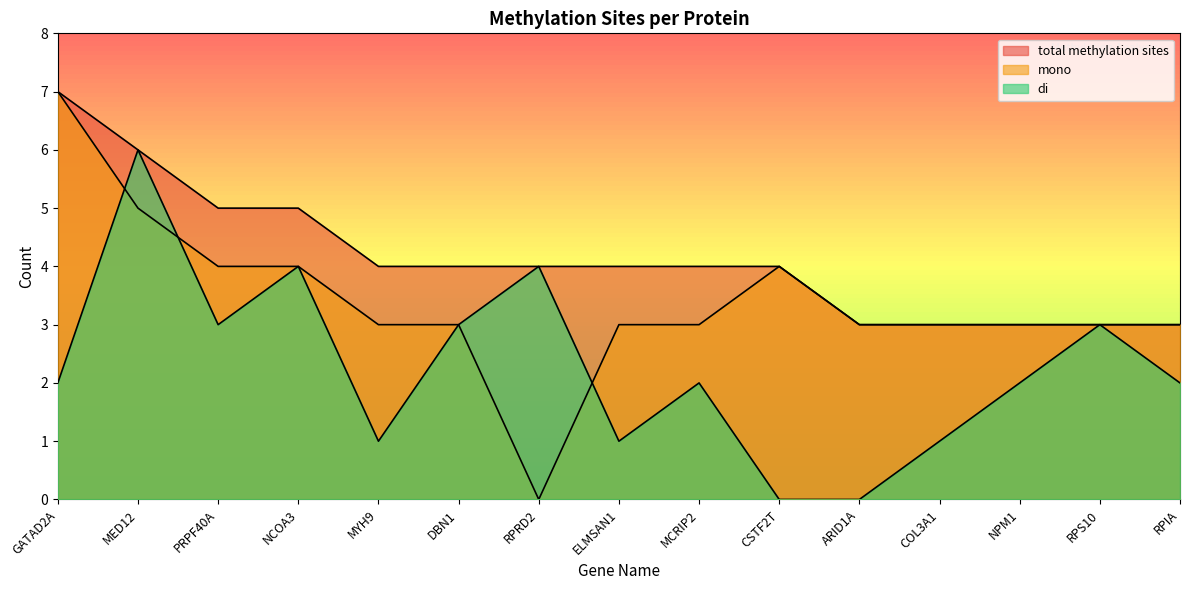

The di series shows 2 at GATAD2A. True or false?

True